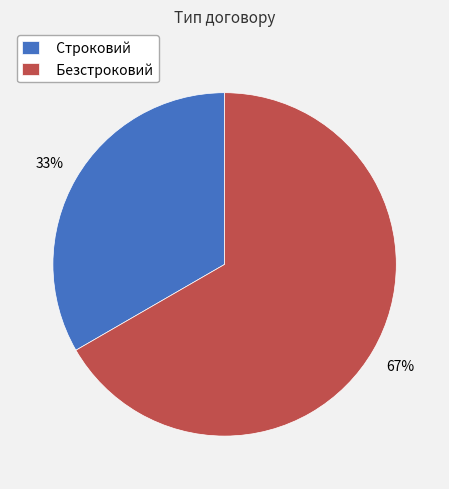

Count the number of slices in the pie.

2